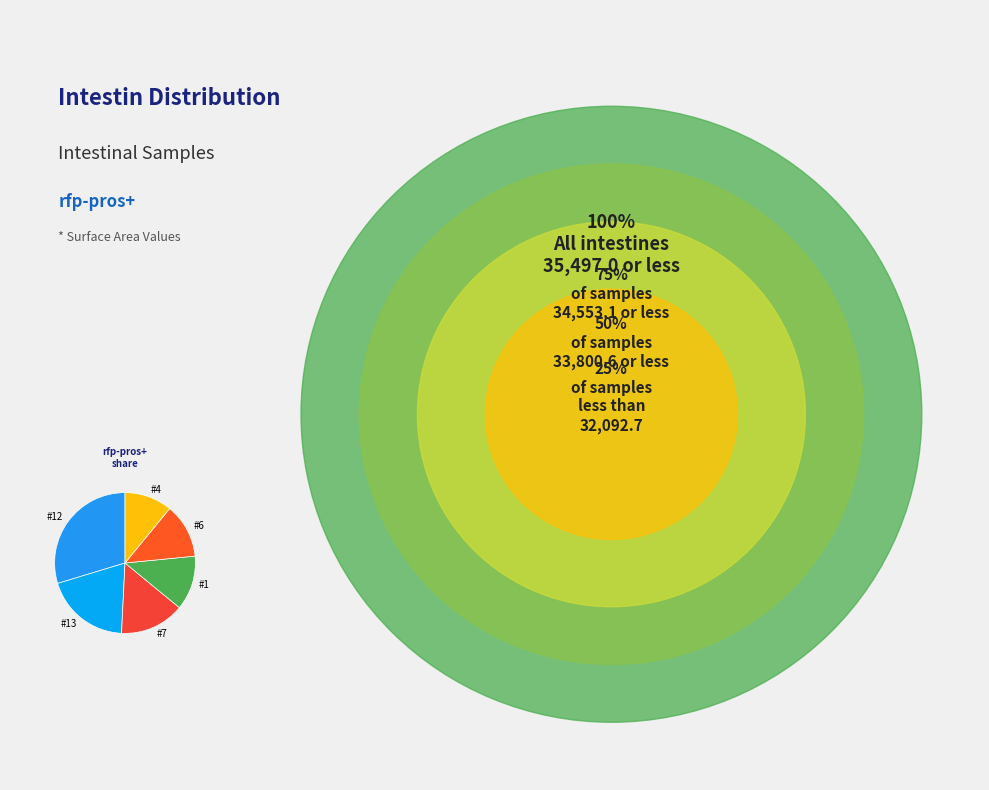

Is the sum of #1 and #6 greater than half?

No